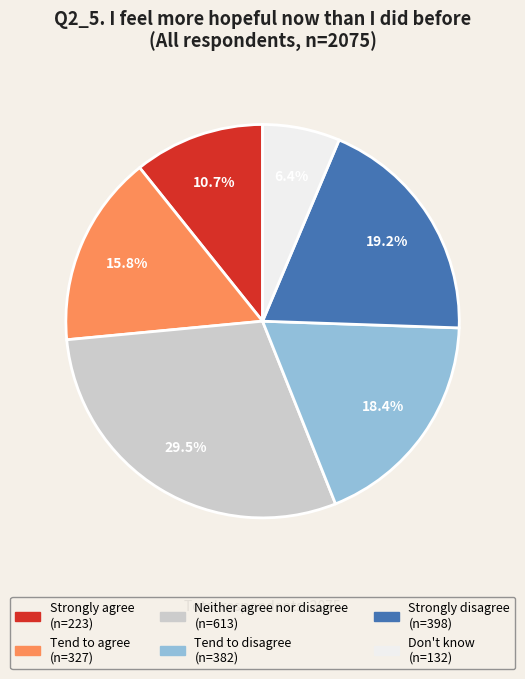

Which category has the biggest portion of the pie?

Neither agree nor disagree